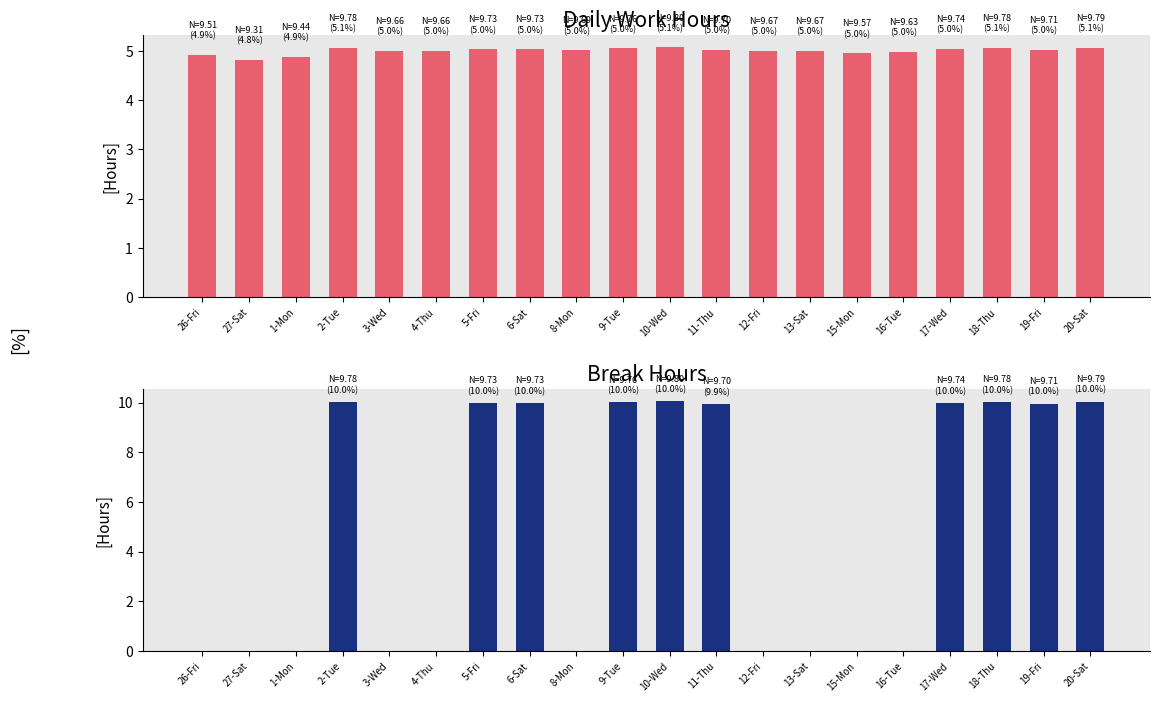

What is the ratio of the value at 19-Fri to the value at 6-Sat?

1.0